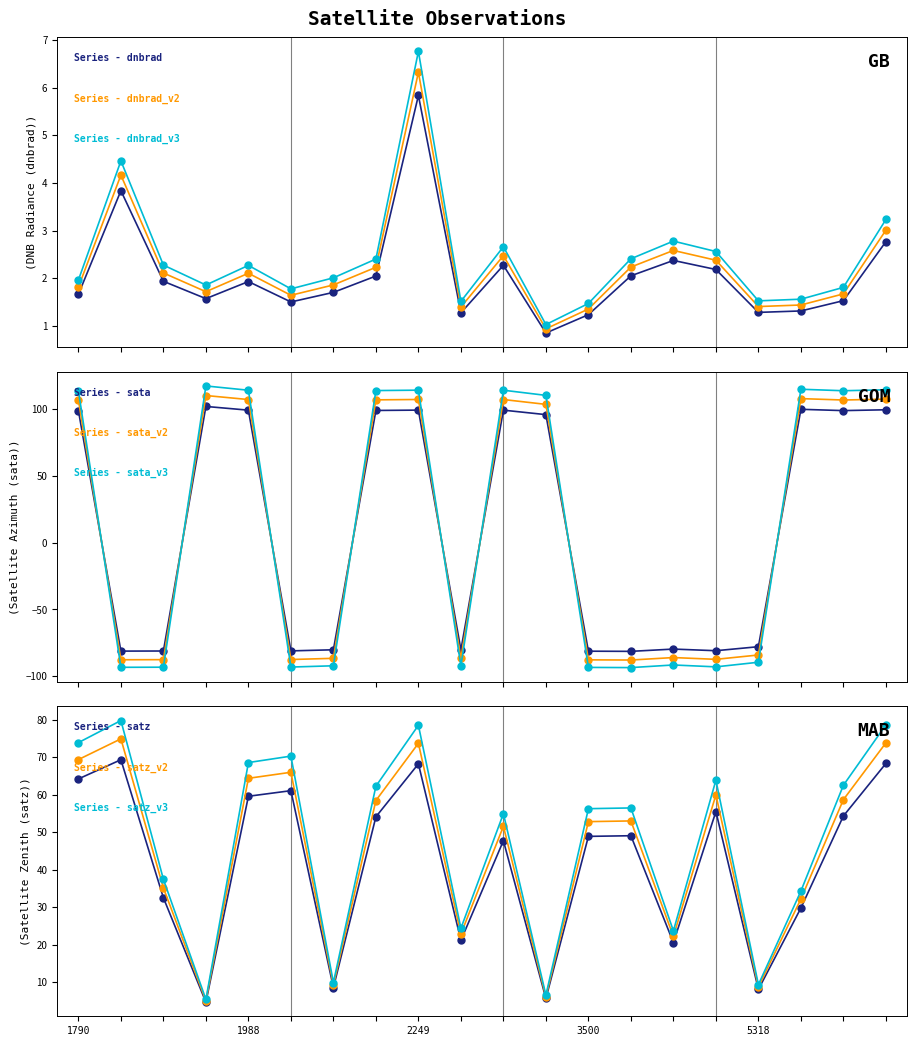

At which category is the sum across all series the highest?

2249